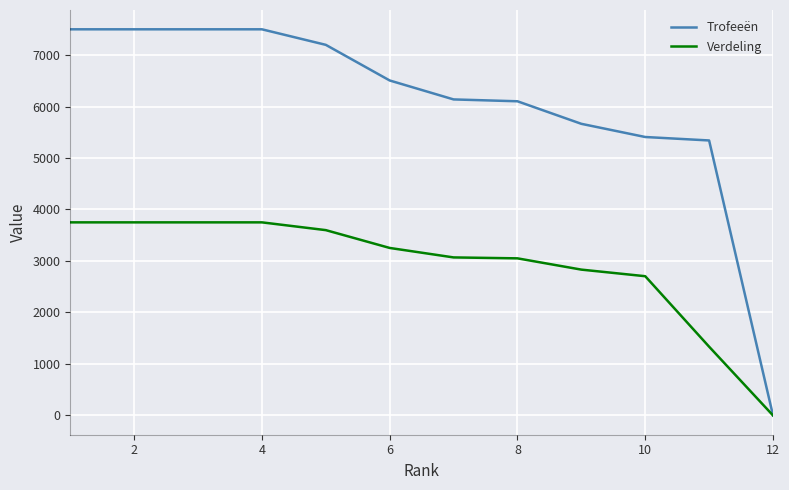

Which series has the widest spread of values?

Trofeeën